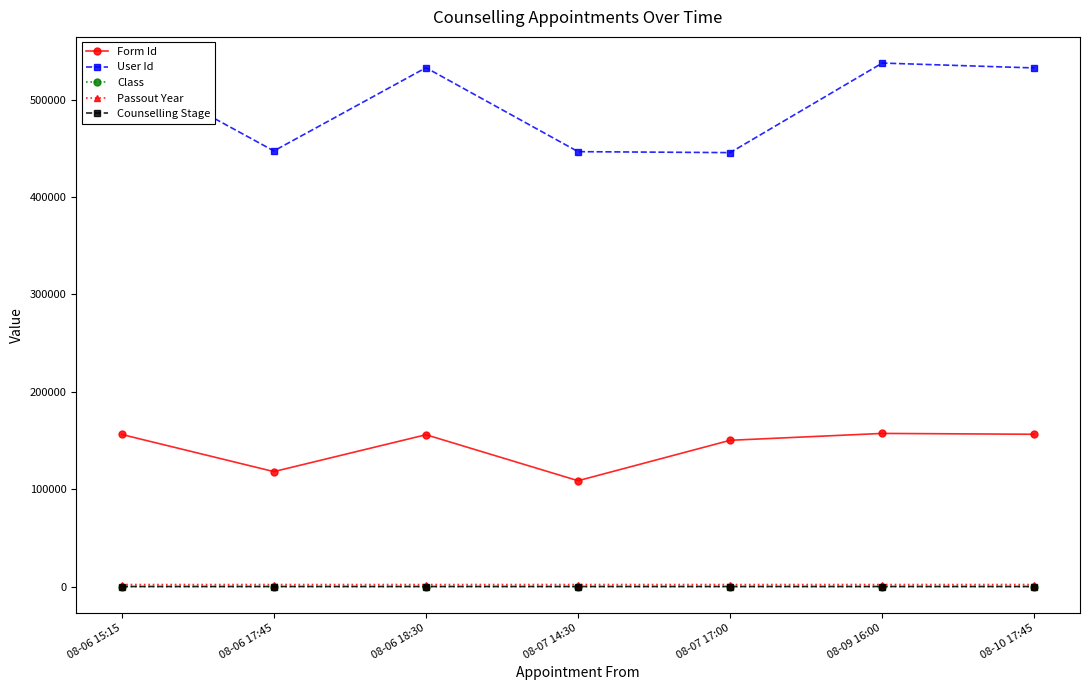

How many data points does each series have?

7